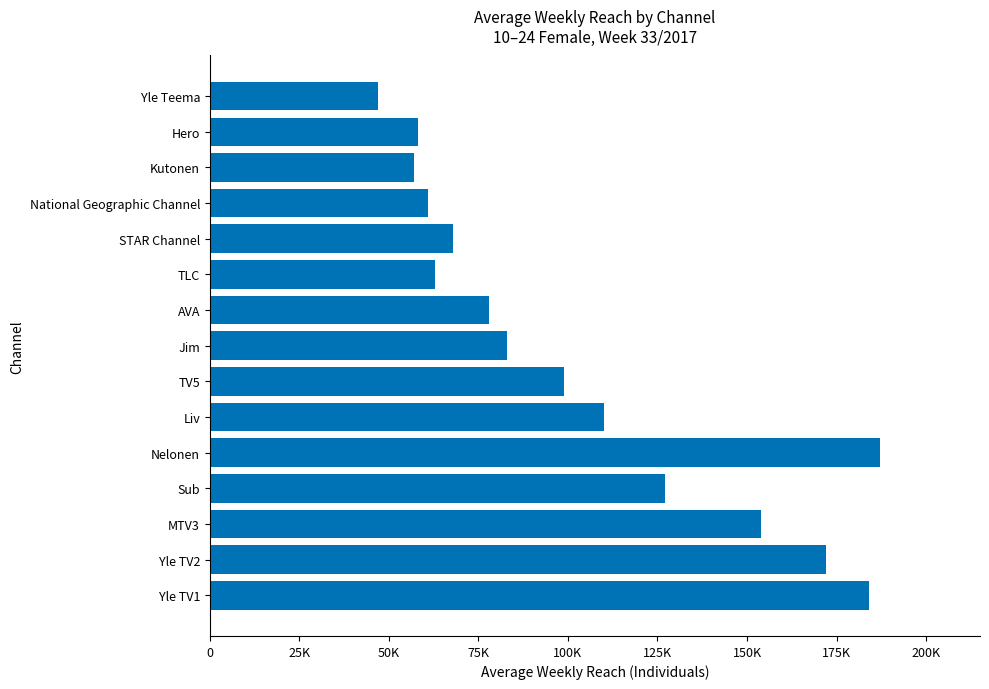

Are the bars horizontal?

Yes